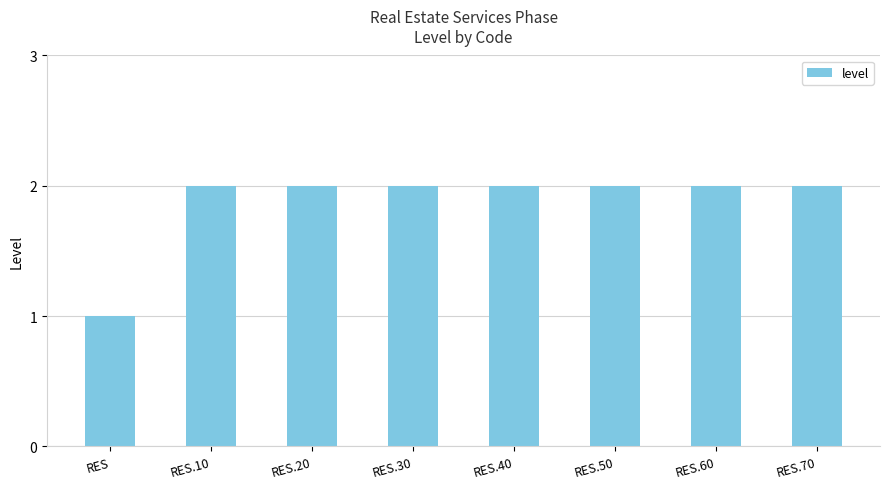

At which category does the chart reach its minimum across all series?

RES